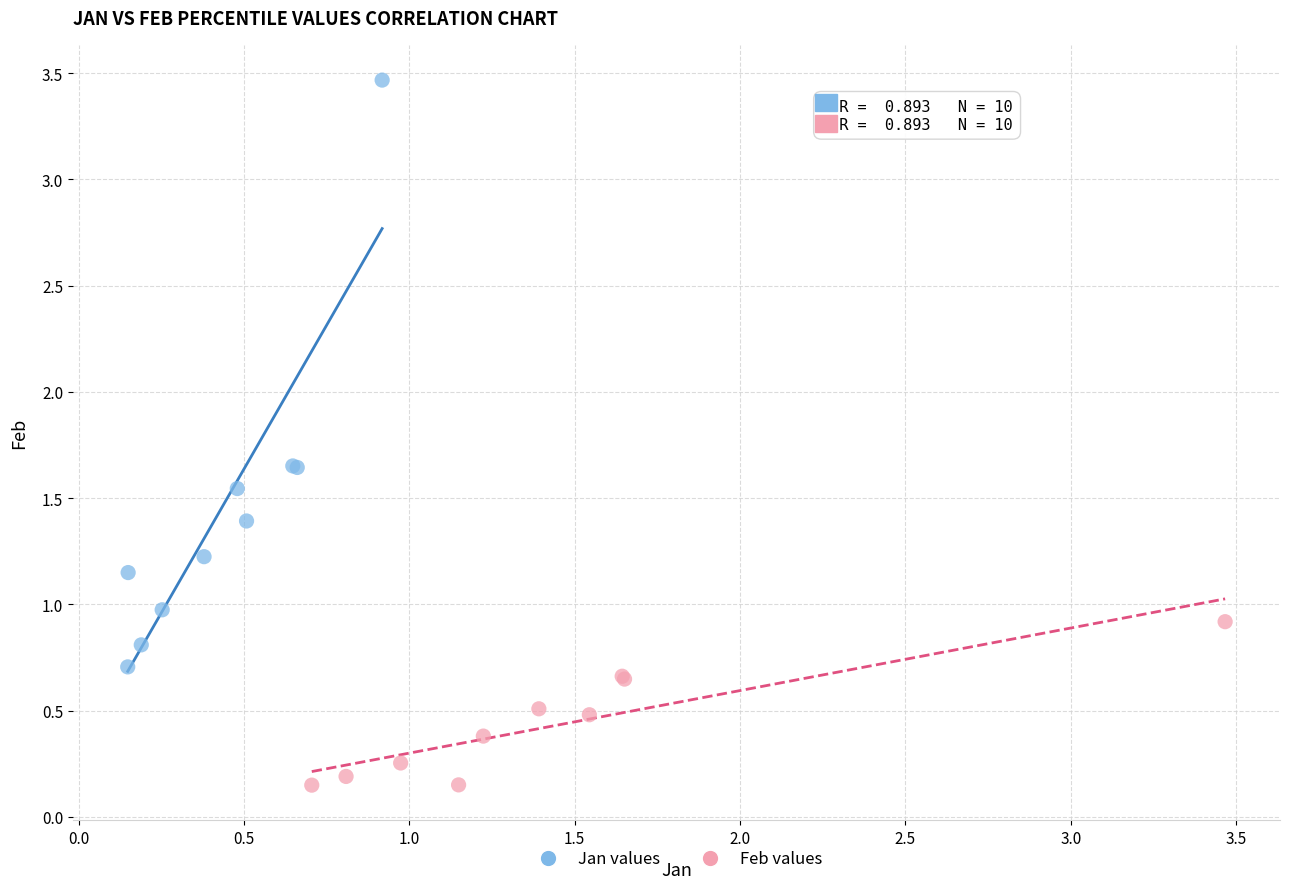

What are all the series names shown in the legend?

Jan values, Feb values